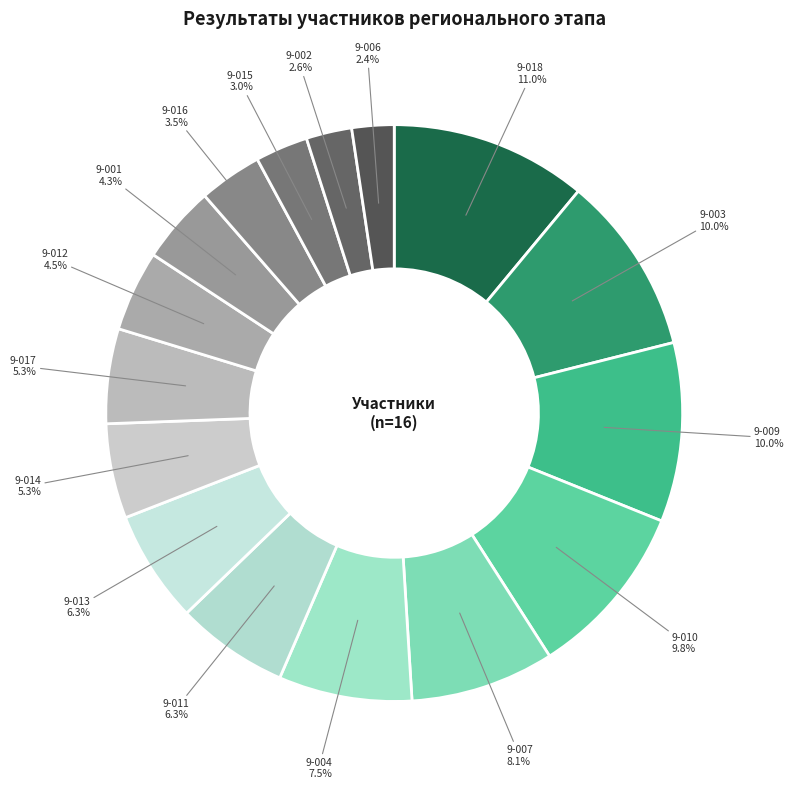

Does any single category account for the majority?

No